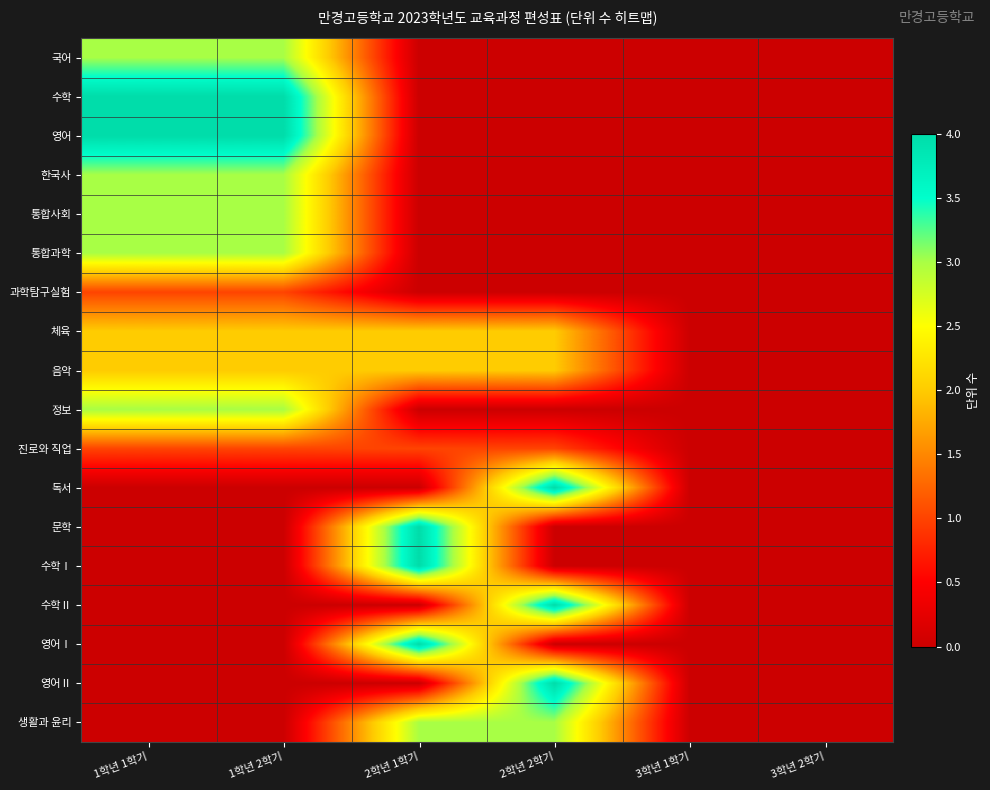

How many data points does each series have?

6